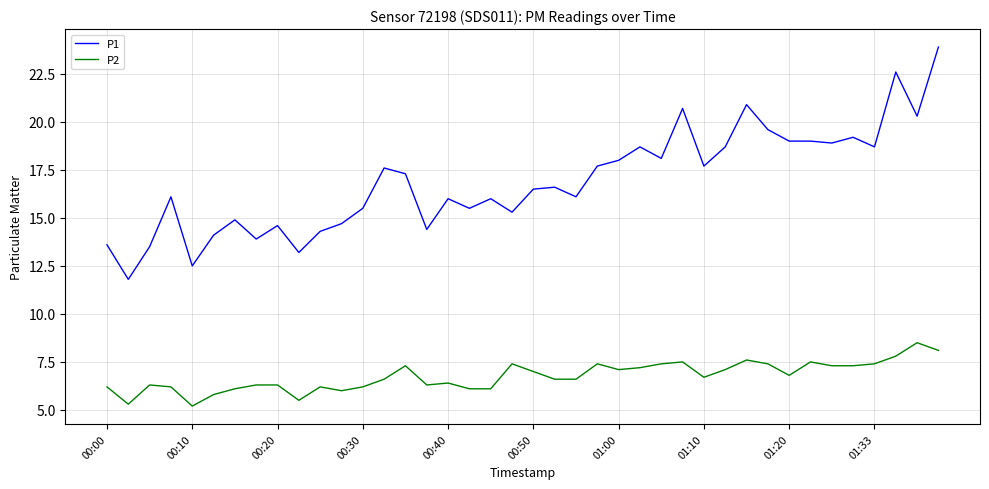

What is the minimum value shown in the chart?

5.2